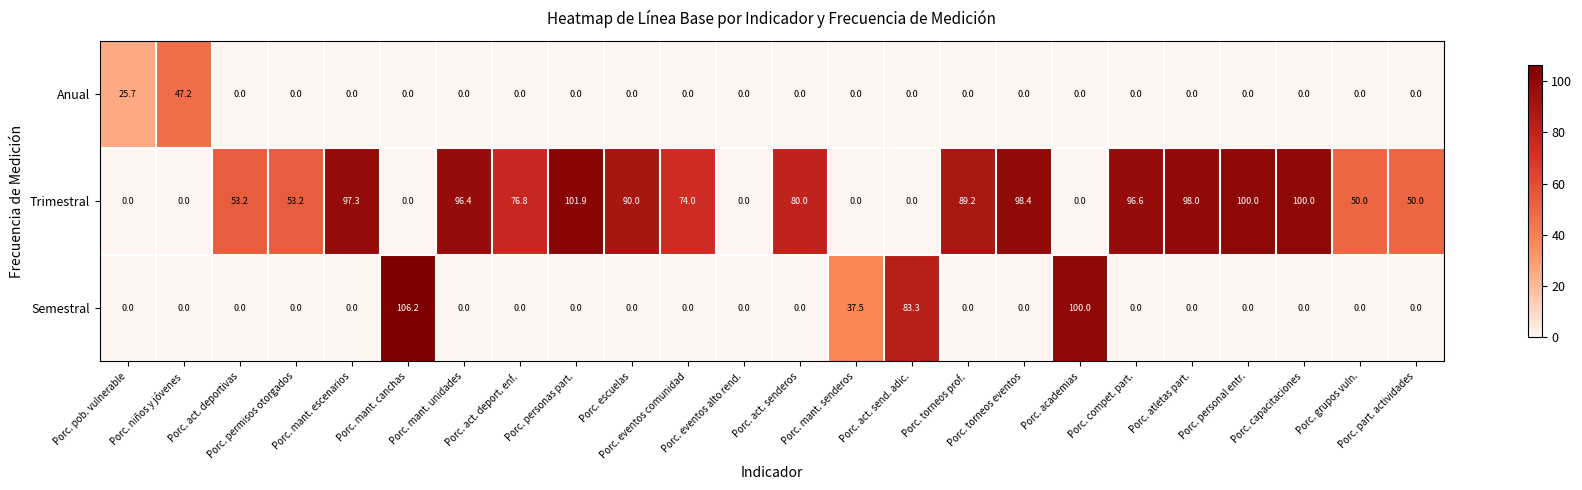

What is the maximum value shown in the chart?

106.2